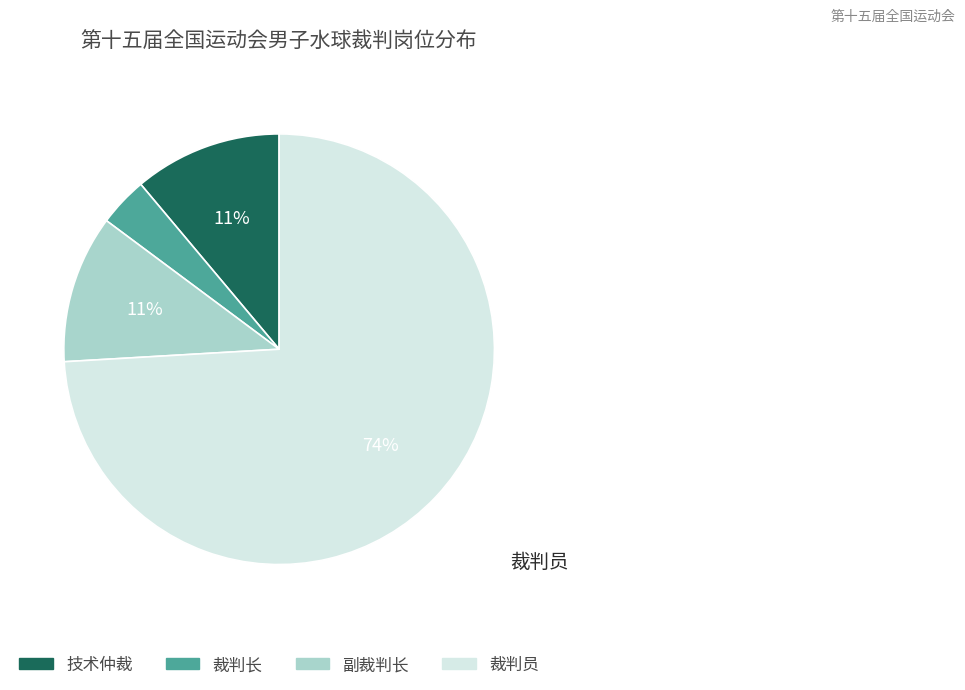

To the nearest percent, what is the difference between the 副裁判长 and 裁判长 slice percentages?

7%